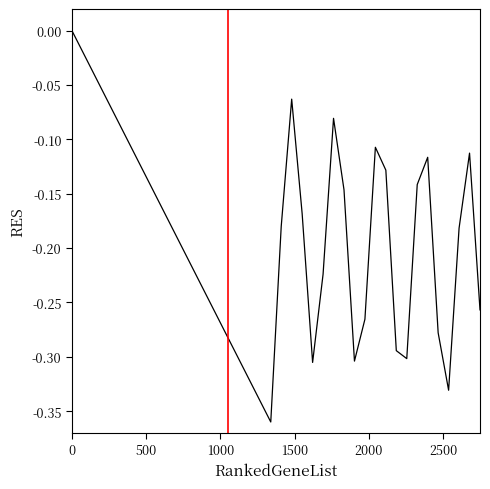

Is this an area chart (filled region under the line)?

No